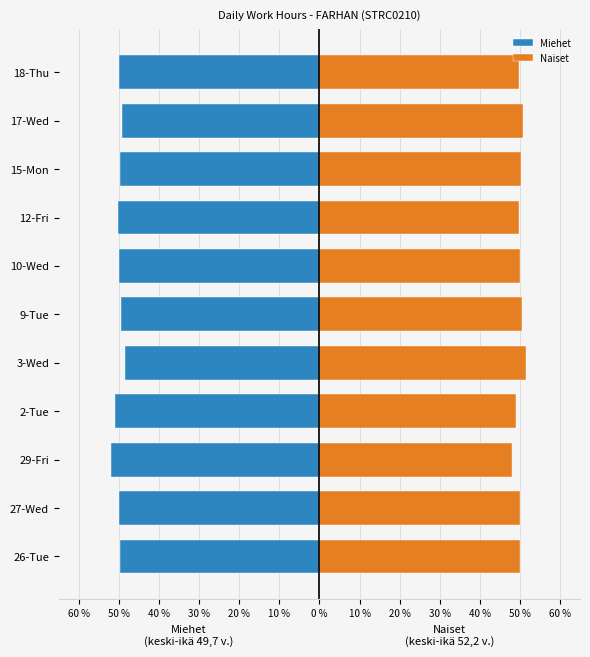

What is the approximate value of Miehet at 9-Tue?

-49.5